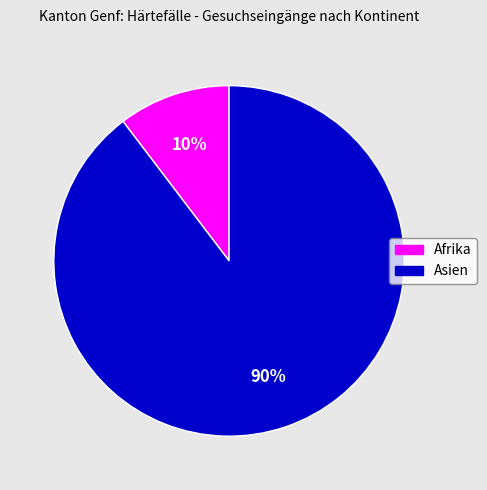

Count the number of slices in the pie.

2